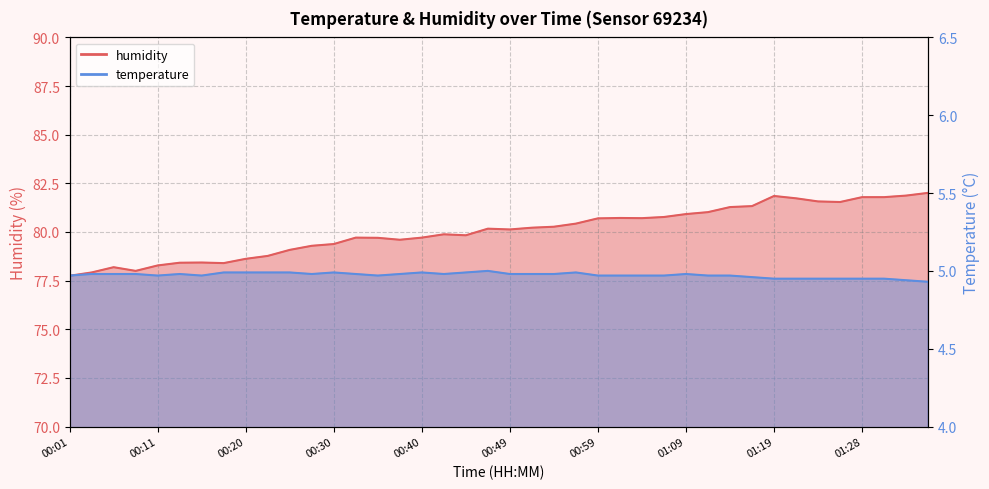

What is the lowest value of the humidity series?

77.8